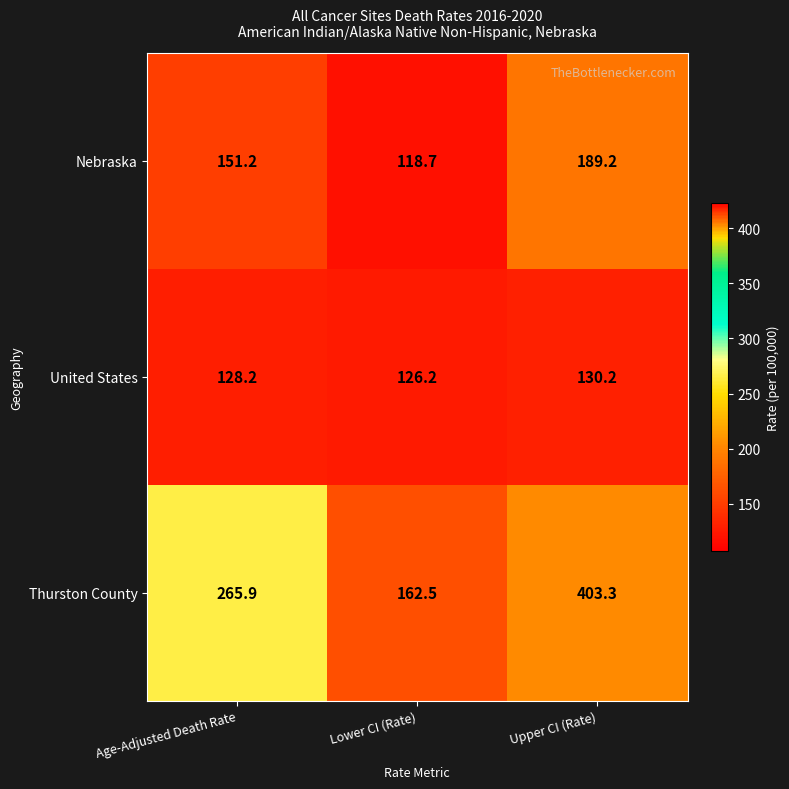

What is the maximum value for Thurston County?

403.3